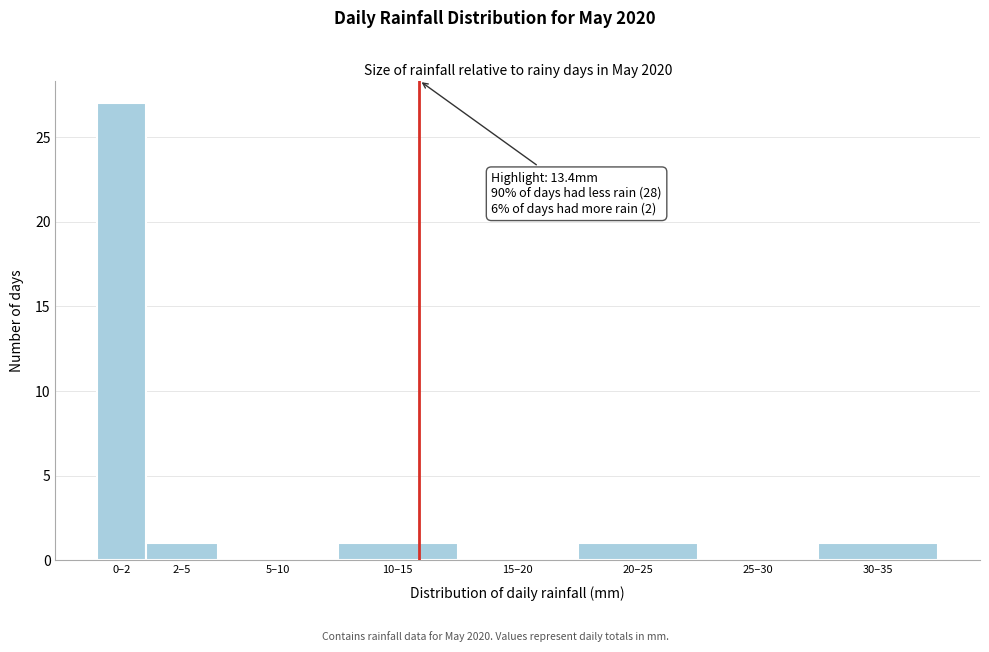

Reading left to right, what are all the values shown in this chart?

0–2=27	2–5=1	5–10=0	10–15=1	15–20=0	20–25=1	25–30=0	30–35=1